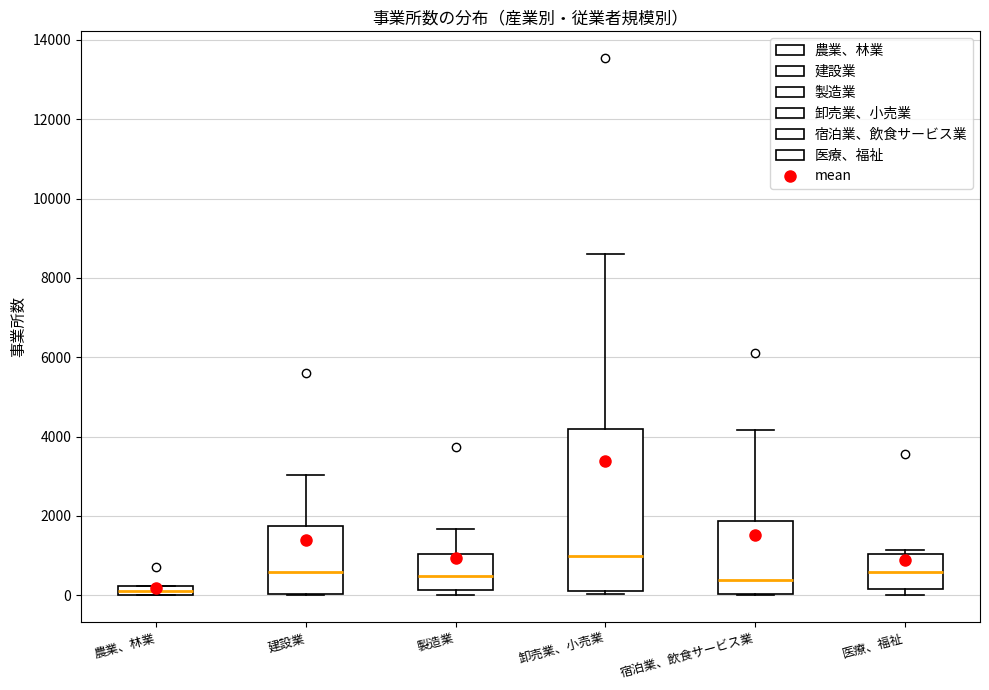

Comparing the boxes themselves (not the whiskers), which one is the tallest?

卸売業、小売業